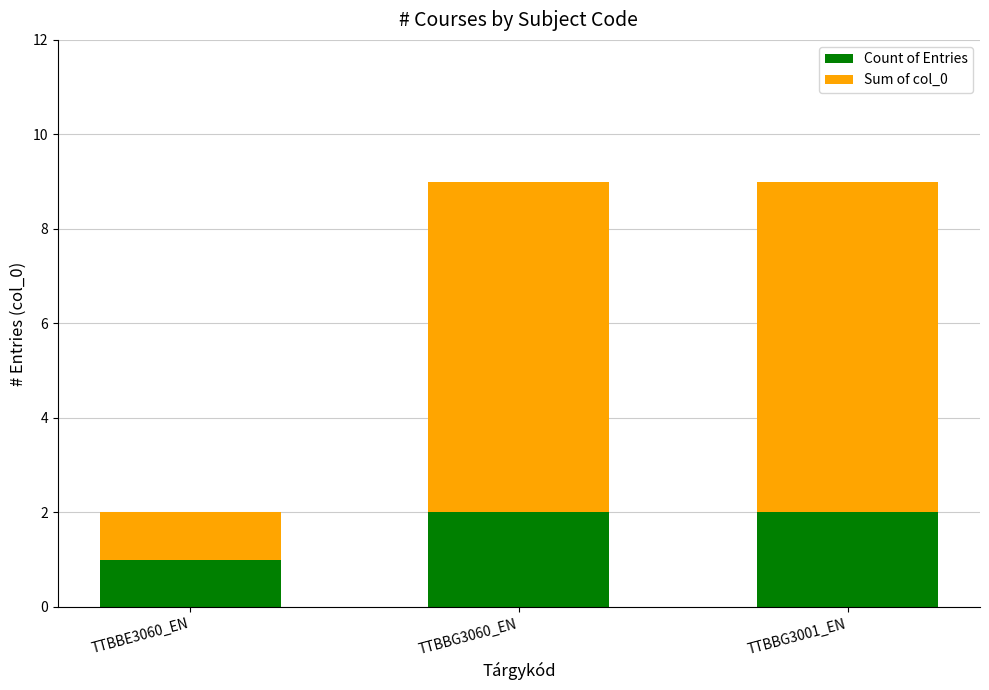

What is the total value across all series at TTBBG3060_EN?

9